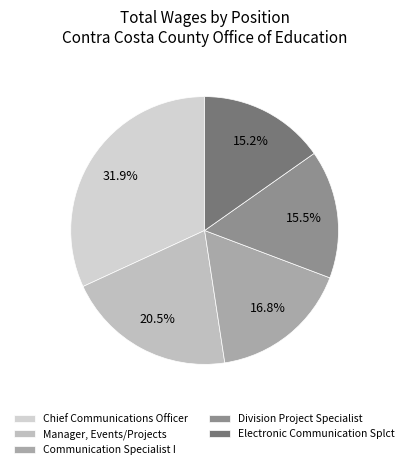

Does Electronic Communication Splct account for over 50% of the chart?

No